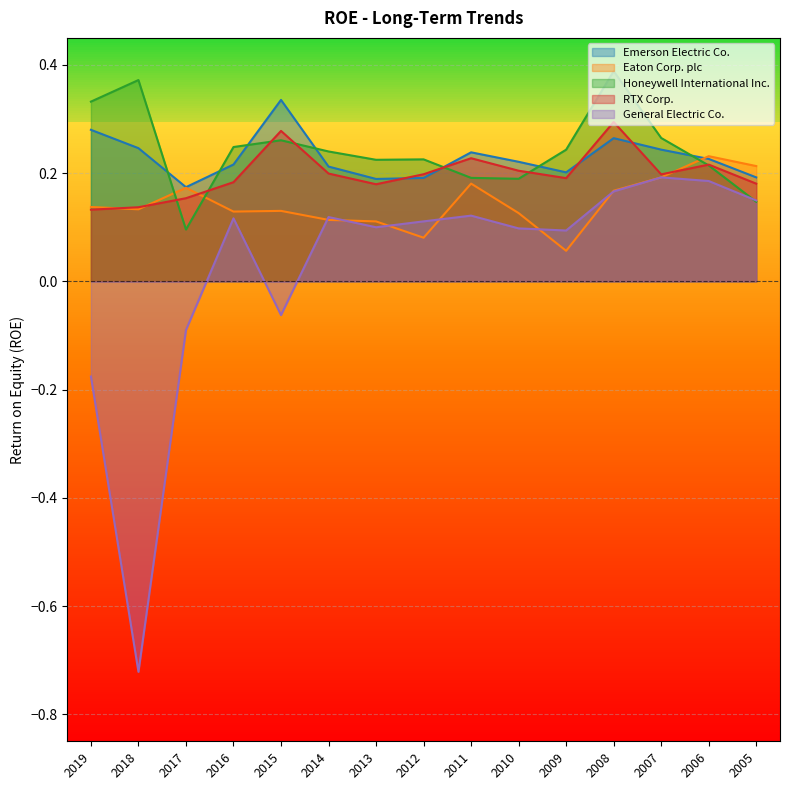

What is the value of the Eaton Corp. plc point at the 2nd from the left?

0.1